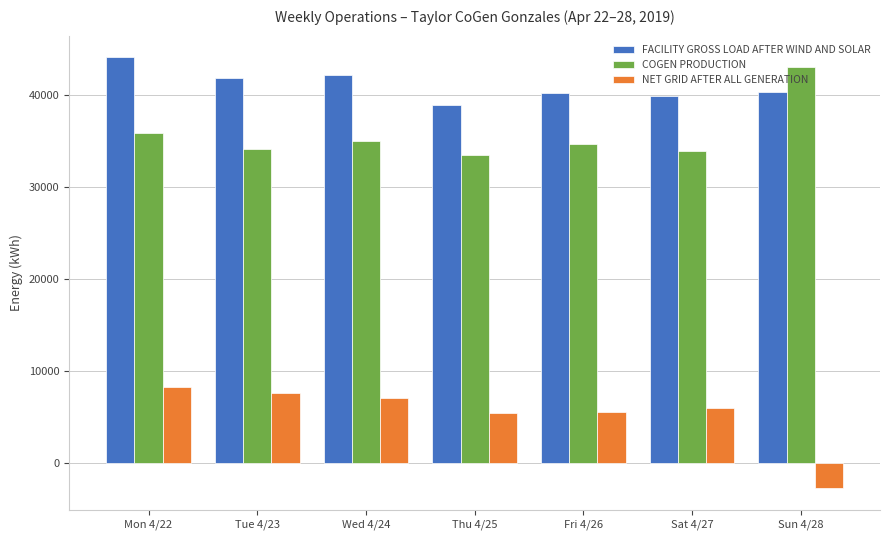

Which label corresponds to the largest value in the chart?

Mon 4/22